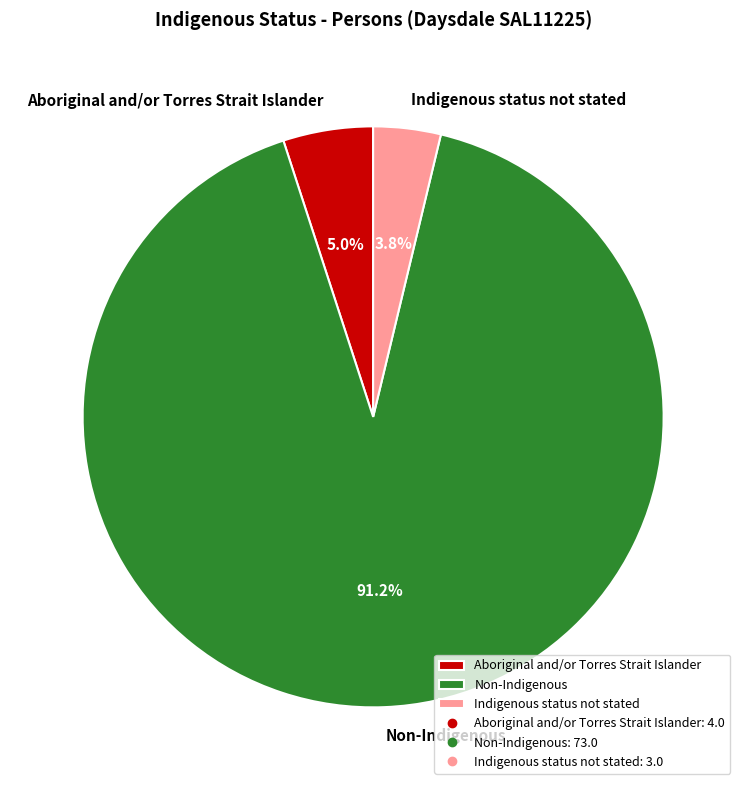

What percentage is the Indigenous status not stated slice, to the nearest percent?

4%